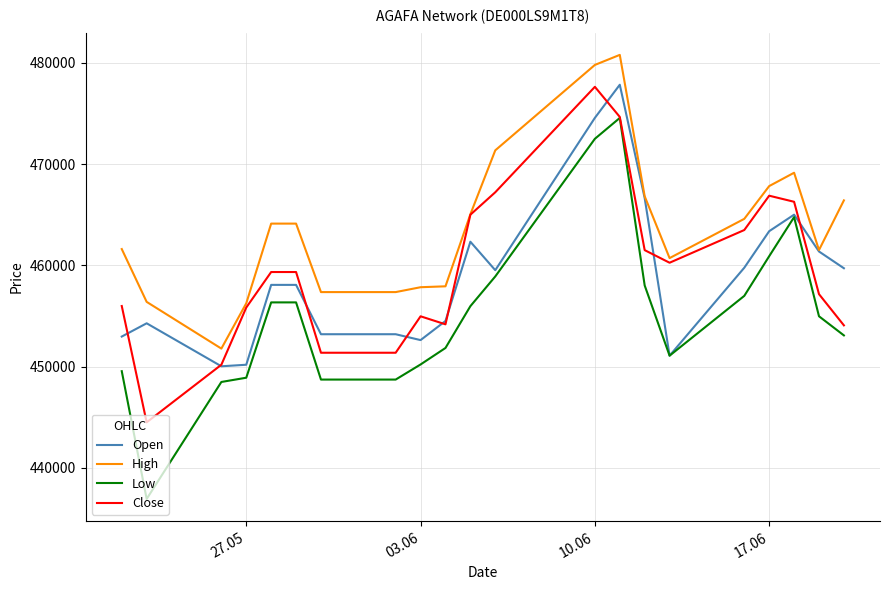

True or false: Low and High cross at least once.

False